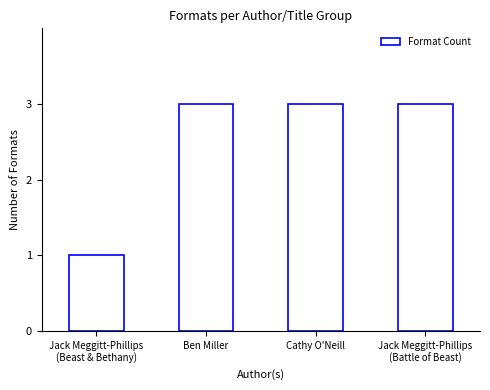

What is the value of the 1st bar from the left?

1